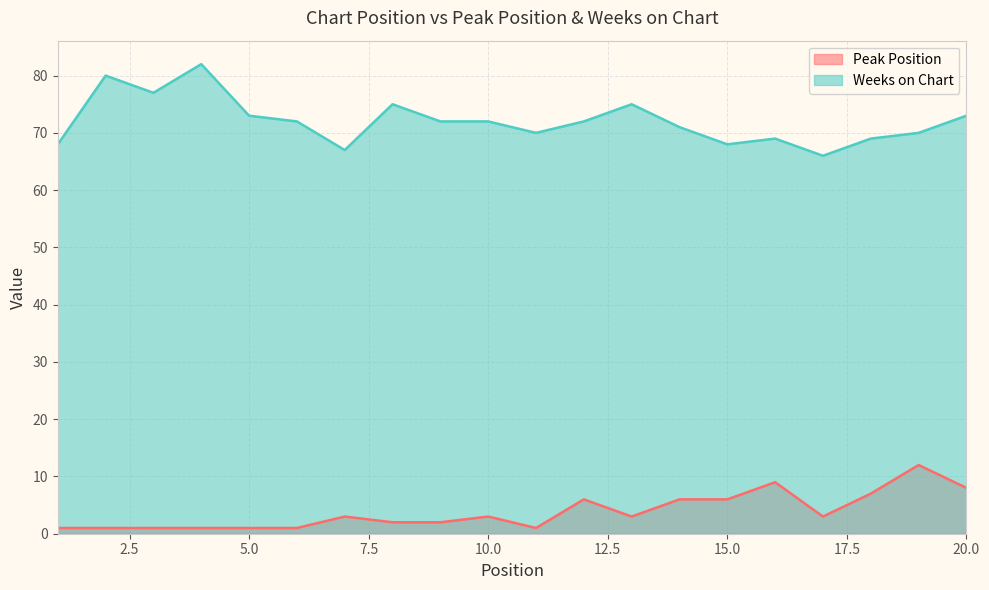

What is the total value across all series at 12?

78